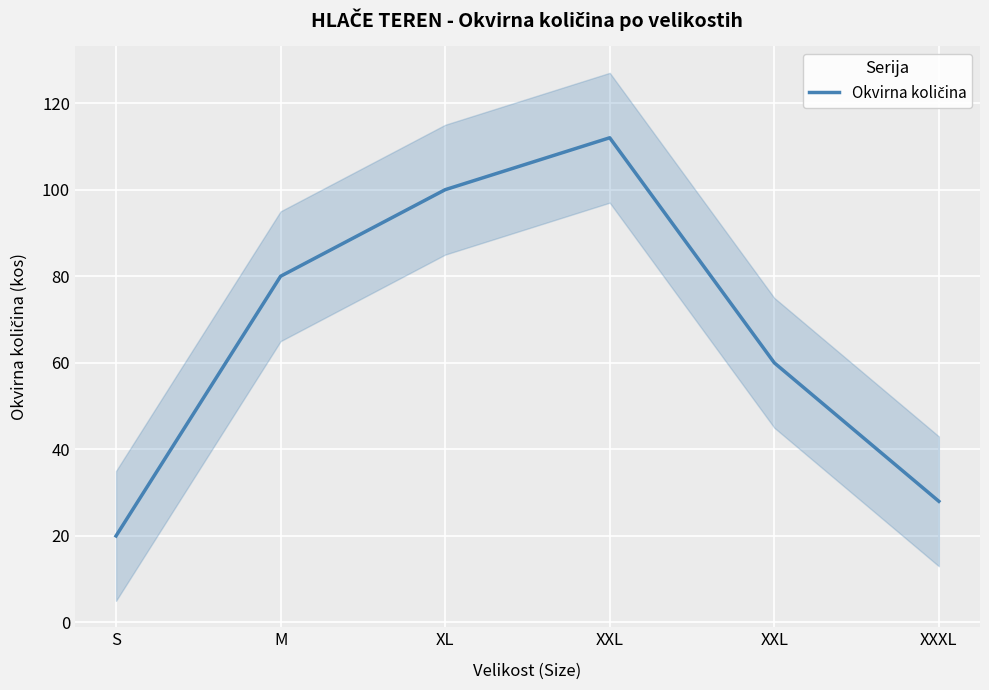

How many points are higher than both their immediate neighbors (excluding endpoints)?

1